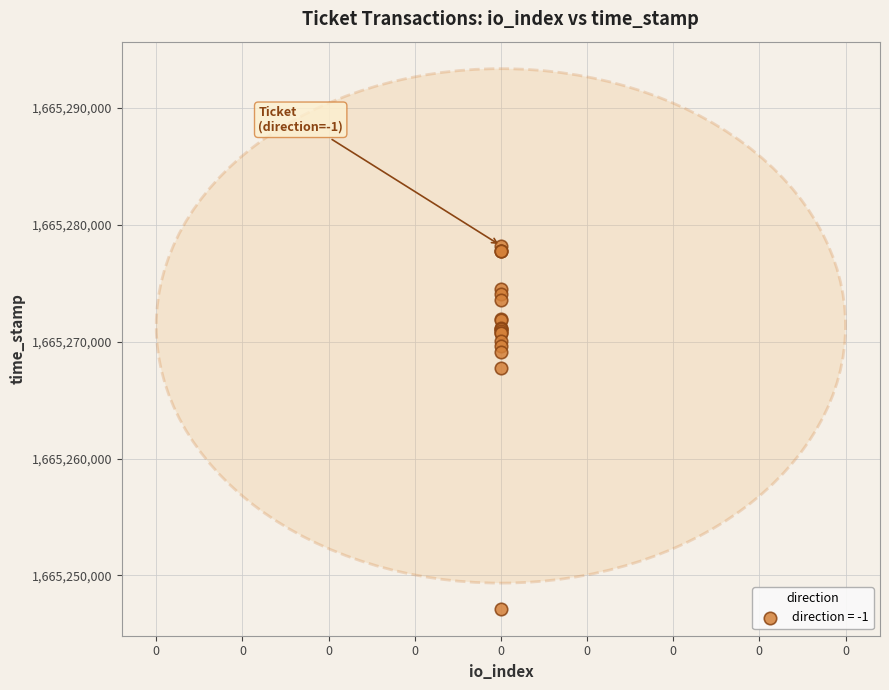

What Y value in the scatter plot is closest to 1665262688?

1665267784